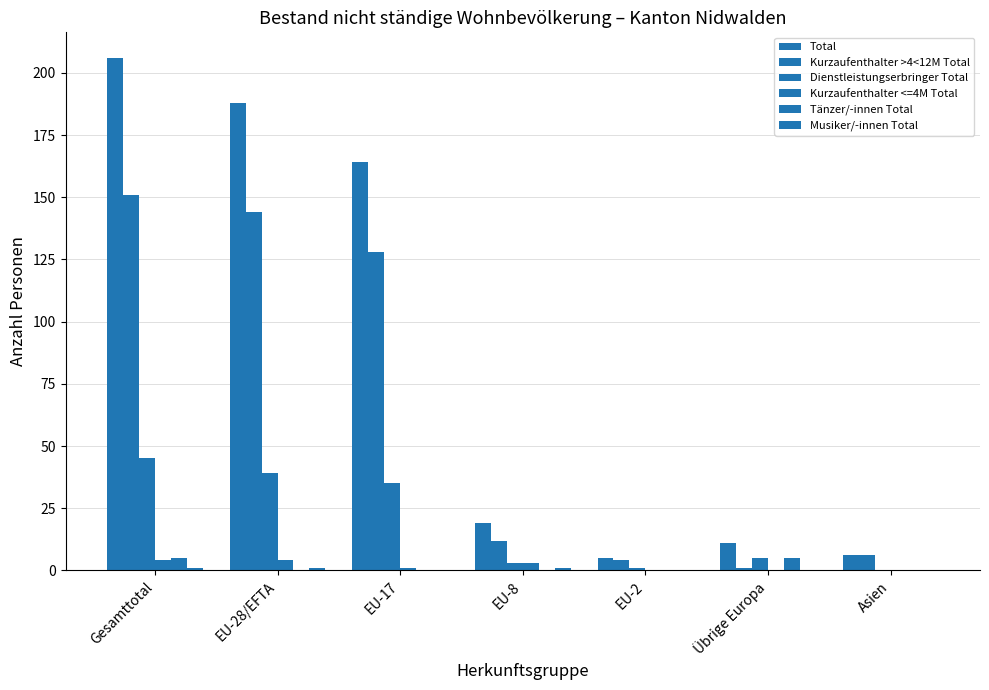

At how many categories does at least one series exceed 5?

6